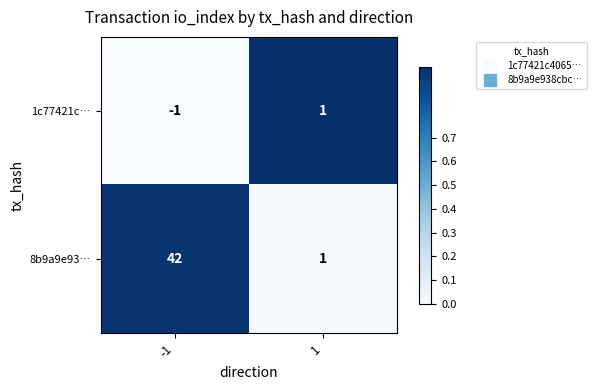

Which label corresponds to the smallest value in the chart?

-1